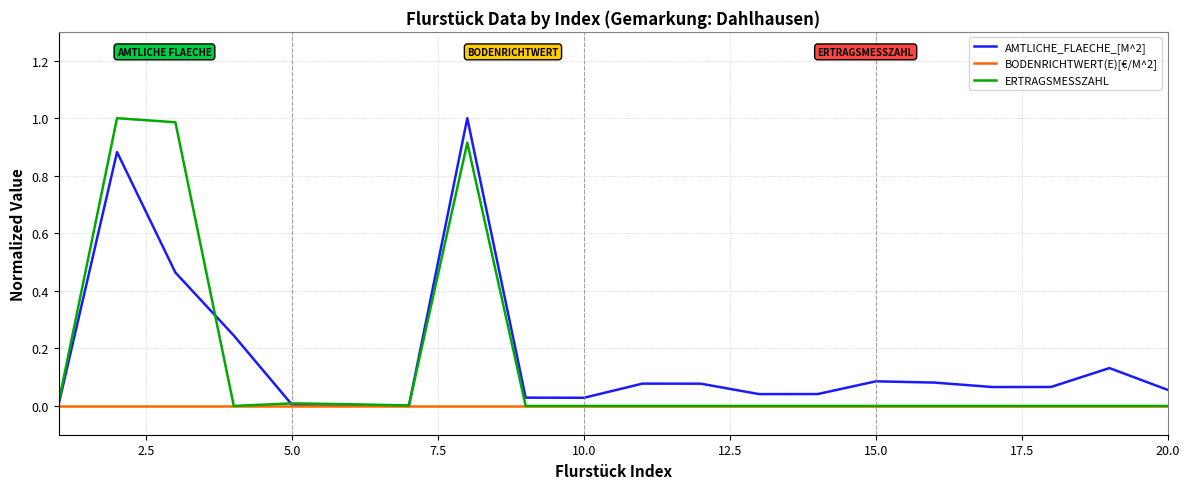

How many lines are shown in the chart?

3